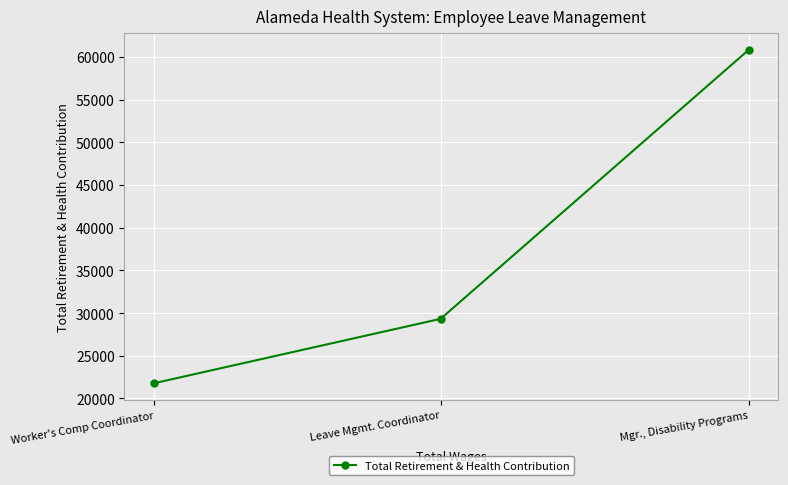

Reading right to left, extract all data points from this chart.

Mgr., Disability Programs=60827.8	Leave Mgmt. Coordinator=29323.3	Worker's Comp Coordinator=21786.3